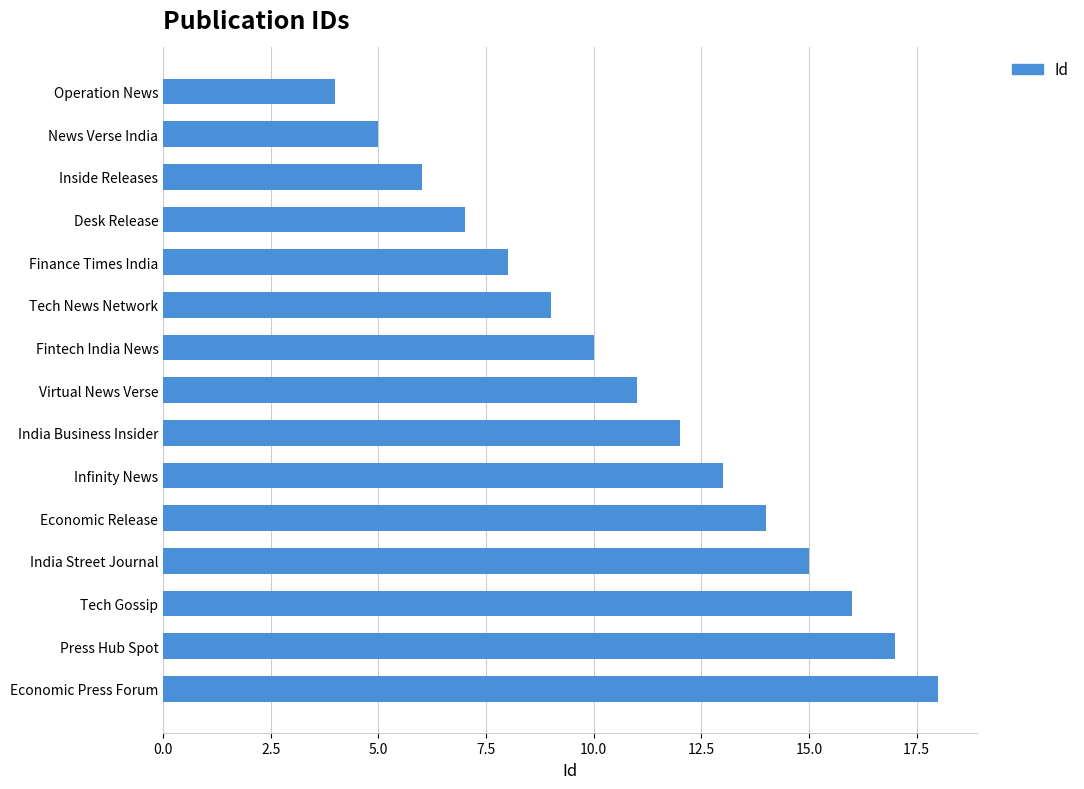

The chart shows a value of 18 at Economic Press Forum. True or false?

True